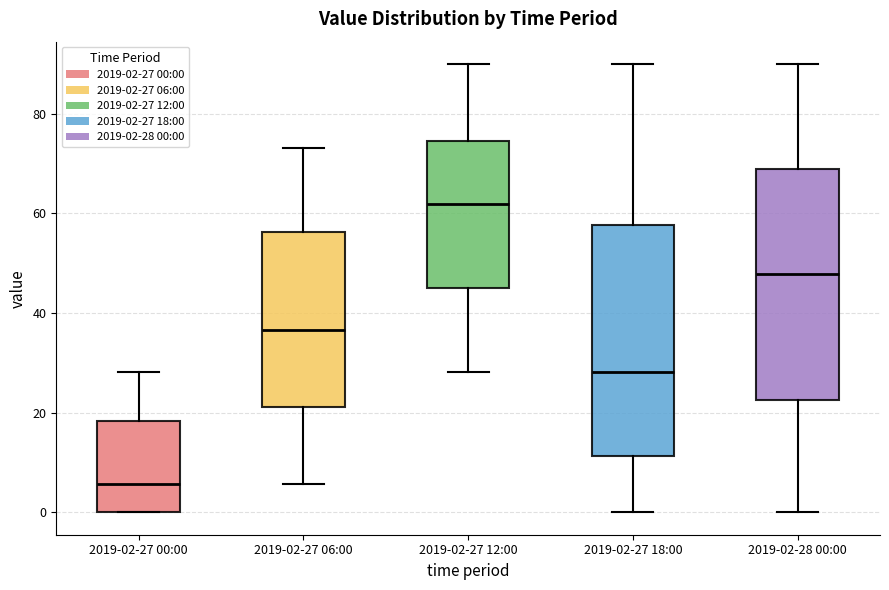

Which box has the highest median line?

2019-02-27 12:00